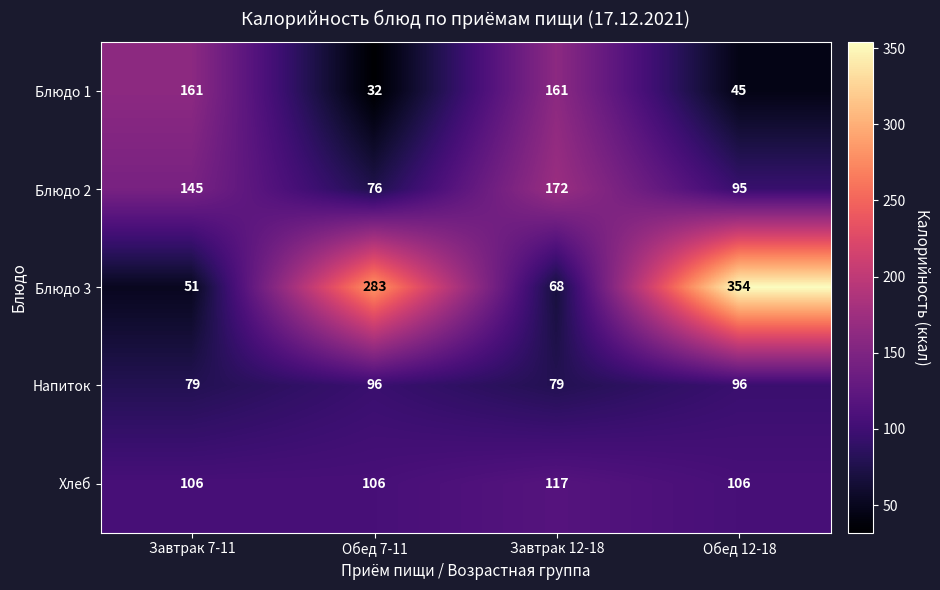

Which category has the highest value across all series?

Обед 12-18